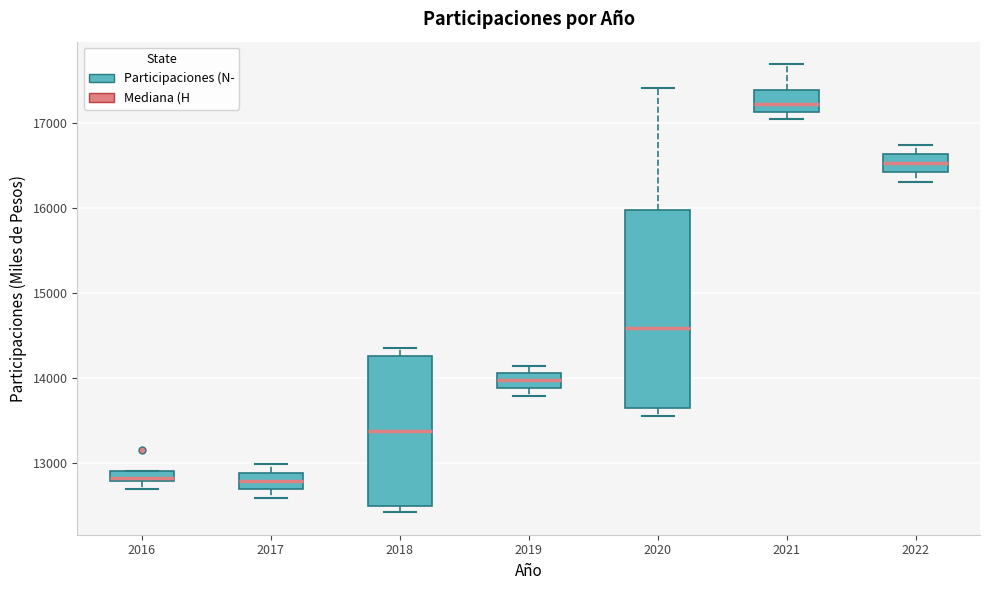

Where is the lower edge of the box at x = 2021 on the y-axis? The values are not printed on the chart, so give them approximately, as read against the axis.

17100